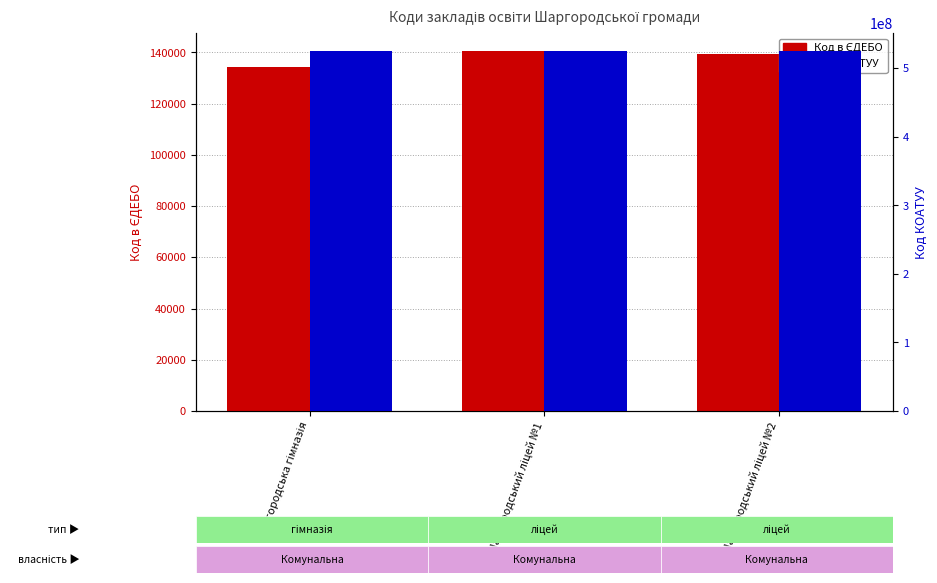

Read the Код в ЄДЕБО value at Шаргородський ліцей №1, to the nearest 10.

140570